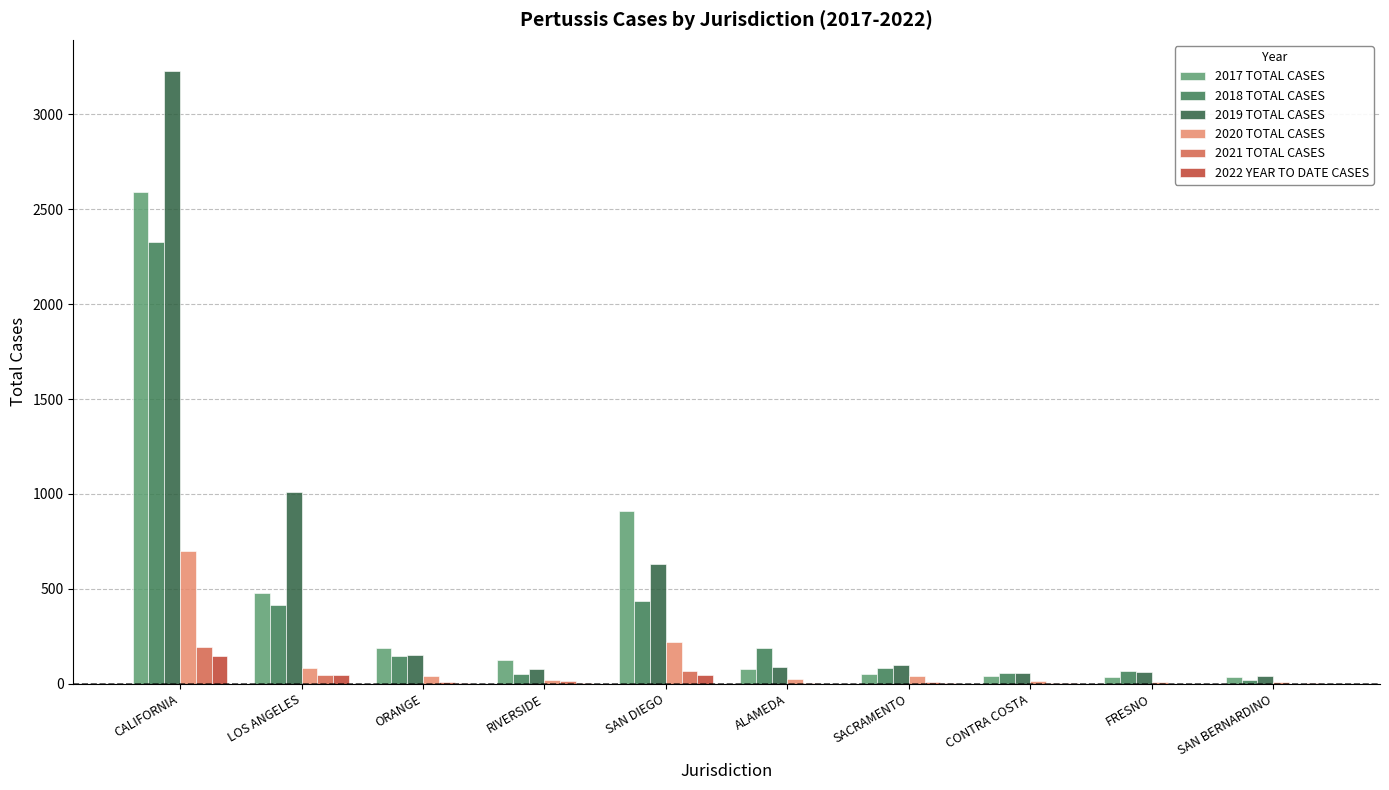

Reading left to right, list all the values displayed in this chart.

2017 TOTAL CASES: 2591	476	187	125	911	79	51	43	36	35
2018 TOTAL CASES: 2326	416	144	53	434	187	84	58	65	18
2019 TOTAL CASES: 3230	1008	151	76	630	90	98	56	64	41
2020 TOTAL CASES: 702	86	40	22	219	25	43	17	9	10
2021 TOTAL CASES: 193	44	9	17	70	4	9	7	1	0
2022 YEAR TO DATE CASES: 144	44	4	5	46	0	3	2	0	2